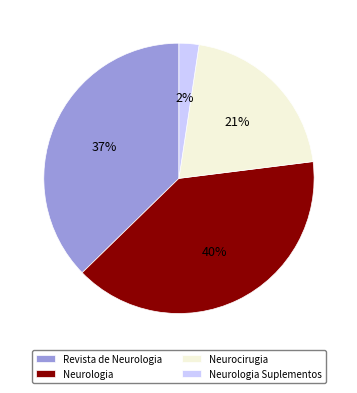

What is the largest slice in the pie chart?

Neurologia